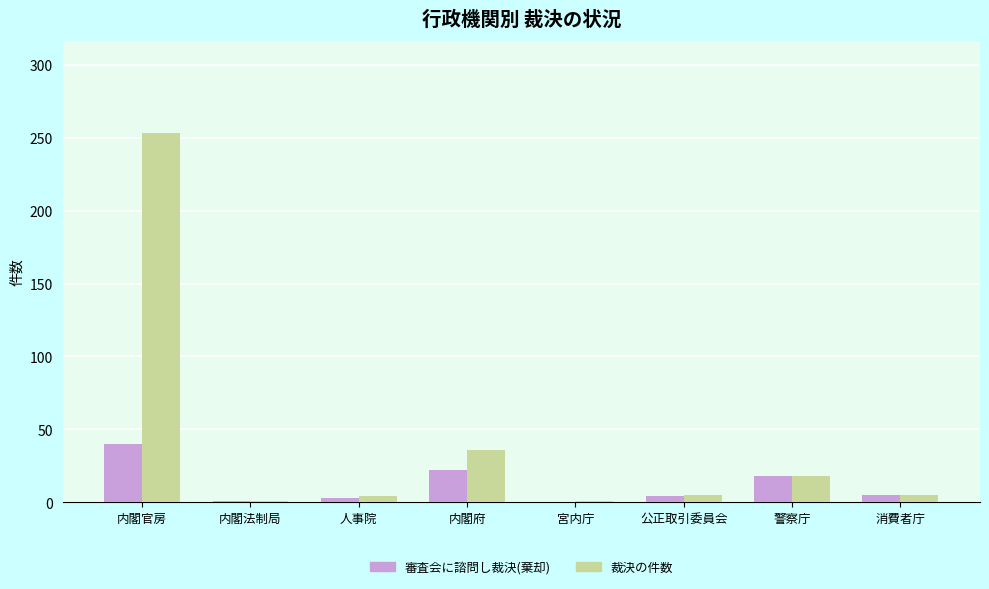

Between 内閣官房 and 人事院, which series saw the biggest shift?

裁決の件数